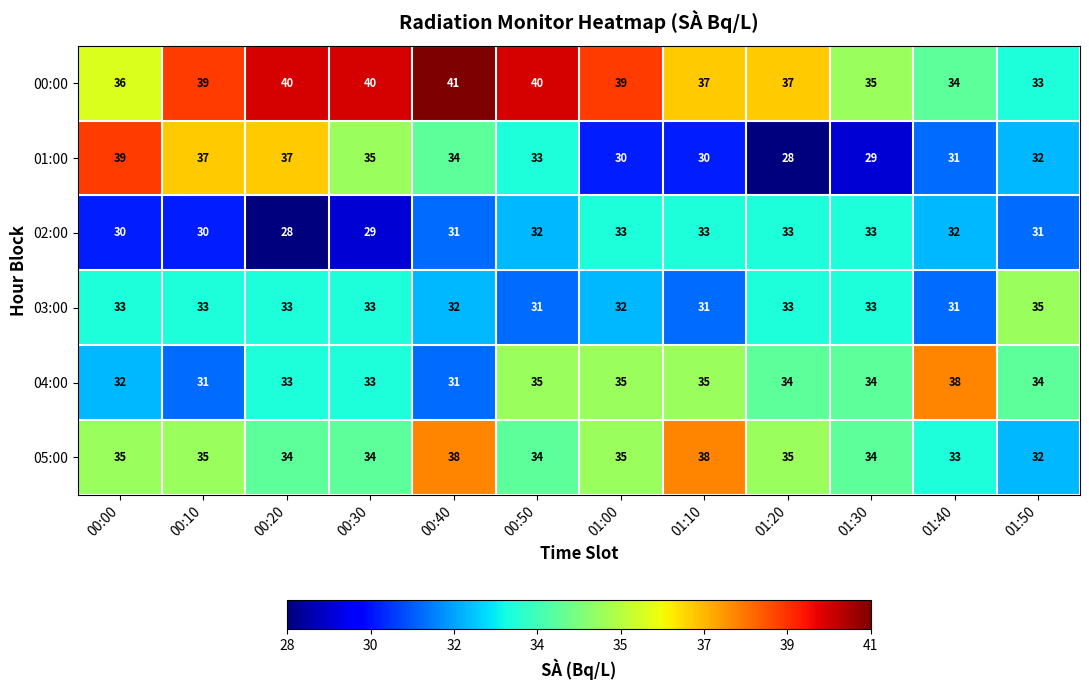

What is the sum of the 00:00 values at 00:00 and 00:20?

76